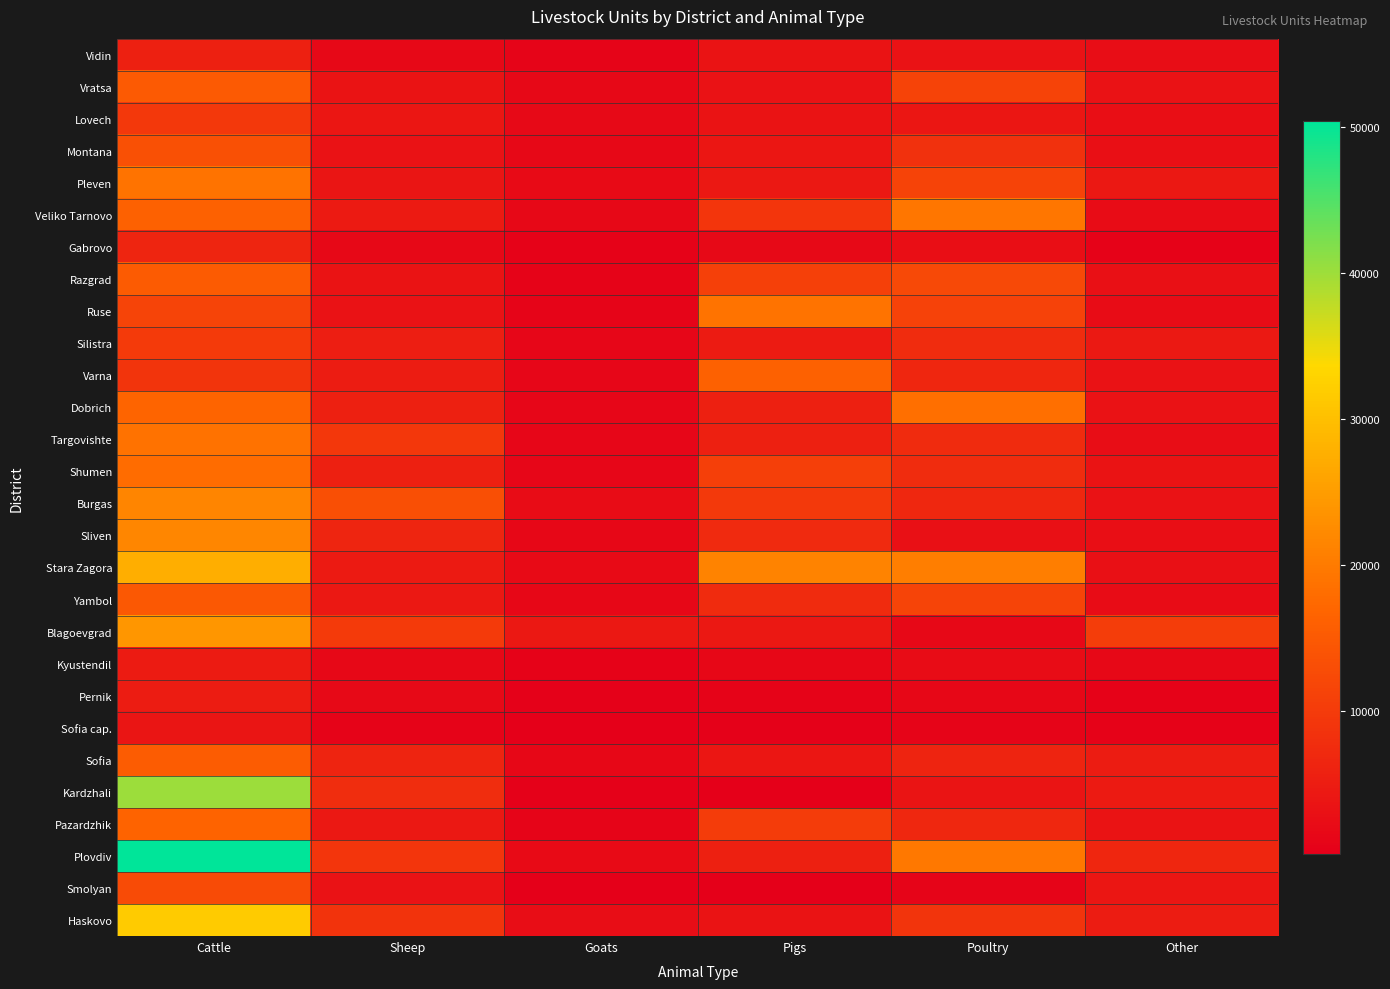

Reading left to right, transcribe all the data shown in this chart.

Vidin: Cattle=5599.7	Sheep=1643.2	Goats=1085.5	Pigs=3362.5	Poultry=3293.8	Other=2344.8
Vratsa: Cattle=15005.7	Sheep=3502.7	Goats=1661.8	Pigs=3185.0	Poultry=11215.8	Other=3160.2
Lovech: Cattle=9526.5	Sheep=3994.3	Goats=1902.8	Pigs=3447.6	Poultry=4094.0	Other=2622.2
Montana: Cattle=13330.6	Sheep=3196.3	Goats=1584.9	Pigs=3954.7	Poultry=8361.0	Other=2843.8
Pleven: Cattle=18917.3	Sheep=3722.4	Goats=2057.0	Pigs=4288.3	Poultry=11247.8	Other=4268.0
Veliko Tarnovo: Cattle=16254.0	Sheep=4543.3	Goats=1541.0	Pigs=9189.9	Poultry=19245.3	Other=2260.7
Gabrovo: Cattle=6340.1	Sheep=1617.8	Goats=672.4	Pigs=1813.3	Poultry=2630.7	Other=707.7
Razgrad: Cattle=15279.8	Sheep=3492.6	Goats=910.9	Pigs=10837.3	Poultry=12262.0	Other=3053.1
Ruse: Cattle=11433.0	Sheep=3263.9	Goats=997.5	Pigs=18952.4	Poultry=11011.5	Other=2165.1
Silistra: Cattle=9921.8	Sheep=5252.7	Goats=1211.9	Pigs=4728.1	Poultry=7578.8	Other=4441.7
Varna: Cattle=8911.2	Sheep=5017.9	Goats=1315.3	Pigs=16139.7	Poultry=6561.2	Other=3136.0
Dobrich: Cattle=16768.0	Sheep=5632.6	Goats=1226.3	Pigs=5523.9	Poultry=18244.0	Other=3274.7
Targovishte: Cattle=18721.3	Sheep=9210.2	Goats=1239.8	Pigs=5564.6	Poultry=7410.2	Other=2376.7
Shumen: Cattle=17894.2	Sheep=5595.4	Goats=1179.0	Pigs=10580.0	Poultry=7518.0	Other=3463.9
Burgas: Cattle=21392.8	Sheep=13241.3	Goats=2233.2	Pigs=9622.6	Poultry=6831.4	Other=3200.0
Sliven: Cattle=21706.6	Sheep=6339.1	Goats=1439.4	Pigs=7154.4	Poultry=3112.2	Other=2551.7
Stara Zagora: Cattle=27586.2	Sheep=4615.4	Goats=2058.5	Pigs=21358.9	Poultry=20469.4	Other=2995.1
Yambol: Cattle=14748.7	Sheep=4180.2	Goats=1370.9	Pigs=7426.1	Poultry=11419.6	Other=2222.8
Blagoevgrad: Cattle=24080.0	Sheep=9981.4	Goats=4261.0	Pigs=4187.9	Poultry=1647.8	Other=10361.3
Kyustendil: Cattle=4824.8	Sheep=1681.2	Goats=671.9	Pigs=1471.0	Poultry=2237.6	Other=1545.2
Pernik: Cattle=4941.7	Sheep=1747.2	Goats=522.7	Pigs=816.4	Poultry=1494.6	Other=724.7
Sofia cap.: Cattle=3814.5	Sheep=809.1	Goats=203.4	Pigs=506.5	Poultry=989.1	Other=584.3
Sofia: Cattle=15309.6	Sheep=6207.4	Goats=1419.6	Pigs=3993.8	Poultry=6162.2	Other=4982.2
Kardzhali: Cattle=40201.4	Sheep=7750.7	Goats=460.3	Pigs=165.6	Poultry=3525.4	Other=4629.9
Pazardzhik: Cattle=16575.8	Sheep=4176.6	Goats=1016.7	Pigs=10001.2	Poultry=6722.1	Other=3469.4
Plovdiv: Cattle=50465.2	Sheep=9184.1	Goats=1950.3	Pigs=5500.7	Poultry=19713.1	Other=6645.3
Smolyan: Cattle=12722.3	Sheep=3226.4	Goats=254.5	Pigs=216.4	Poultry=1073.7	Other=4030.1
Haskovo: Cattle=31649.6	Sheep=8692.7	Goats=2438.1	Pigs=3400.8	Poultry=8944.6	Other=4942.5